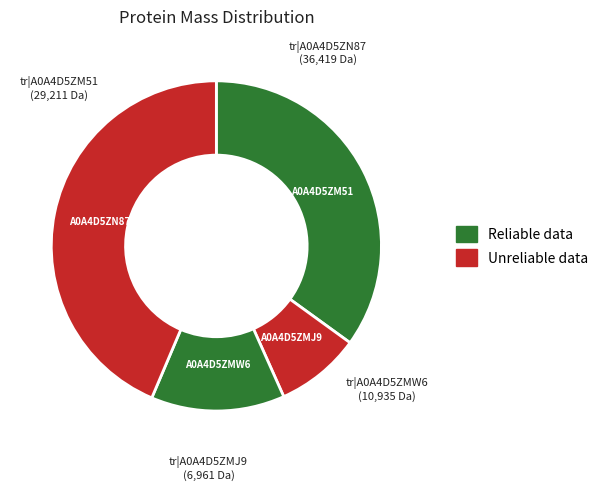

Combined, do A0A4D5ZN87 and A0A4D5ZMW6 account for over 50%?

Yes